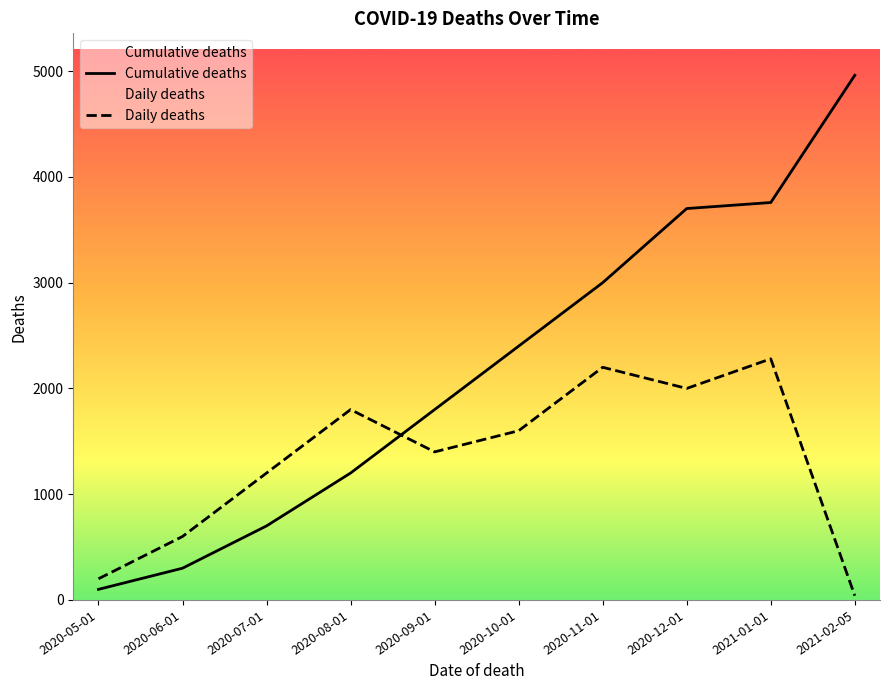

Which has a higher value, 2021-01-01 or 2021-02-05?

2021-02-05